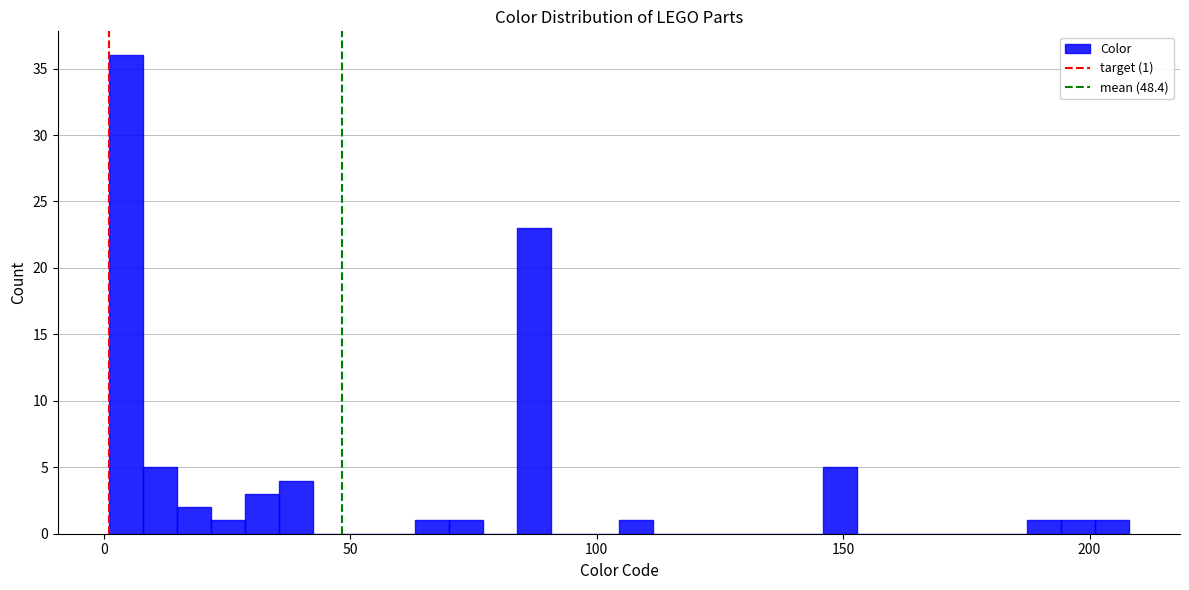

Read against the x-axis, roughly where is the centre of the tallest bar?

5